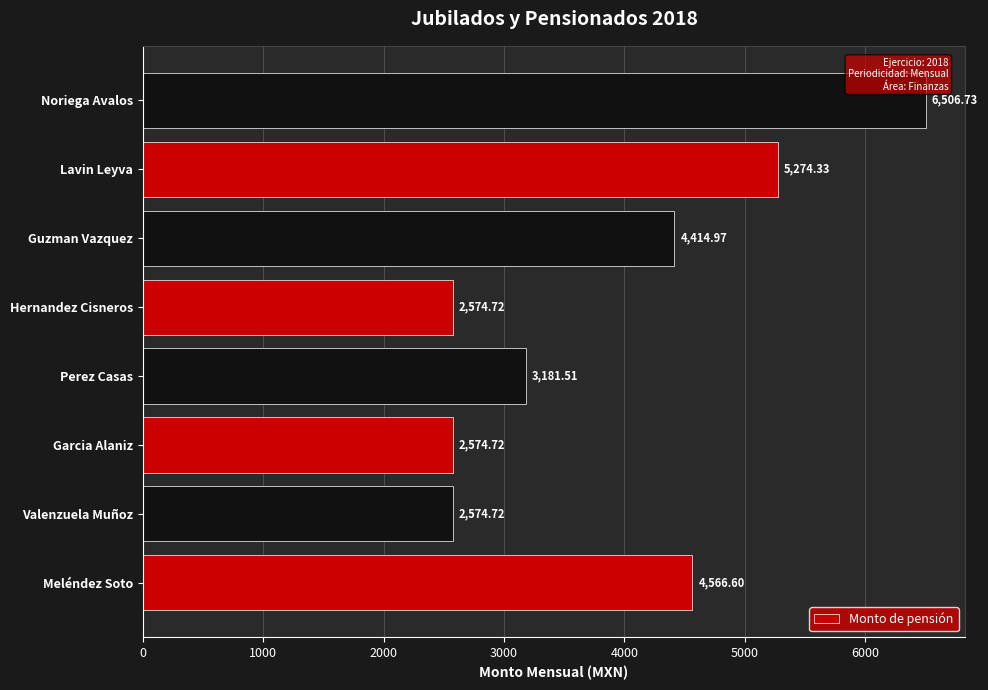

What is the difference between the values at Hernandez Cisneros and Lavin Leyva?

2699.6